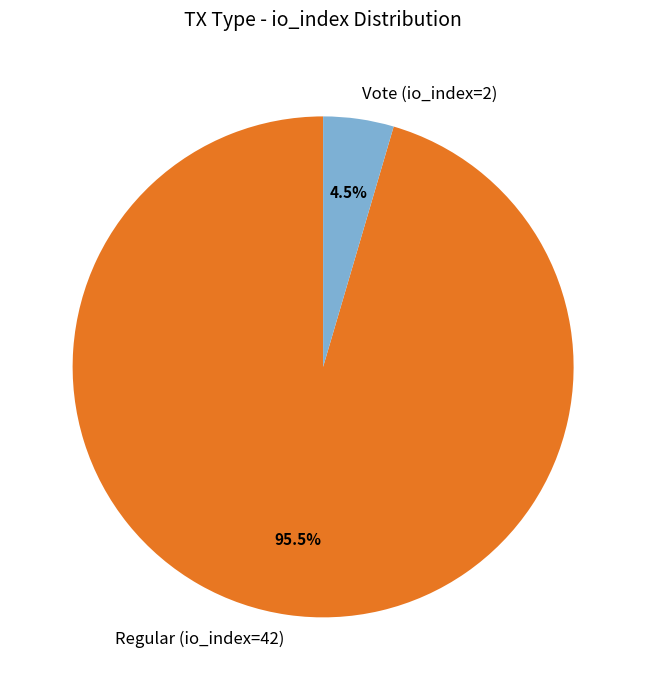

Which has a higher value, Vote (io_index=2) or Regular (io_index=42)?

Regular (io_index=42)